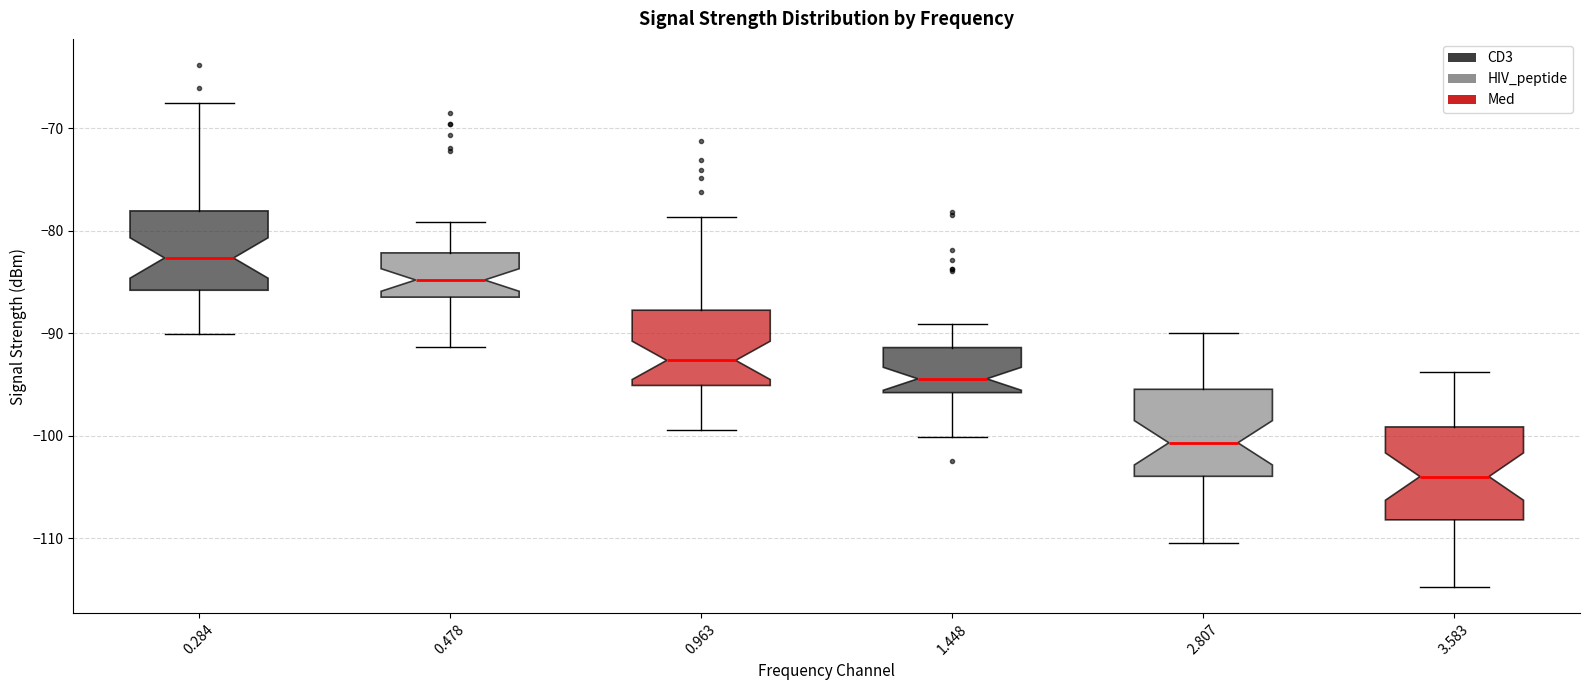

Which box's median line is the highest?

0.284